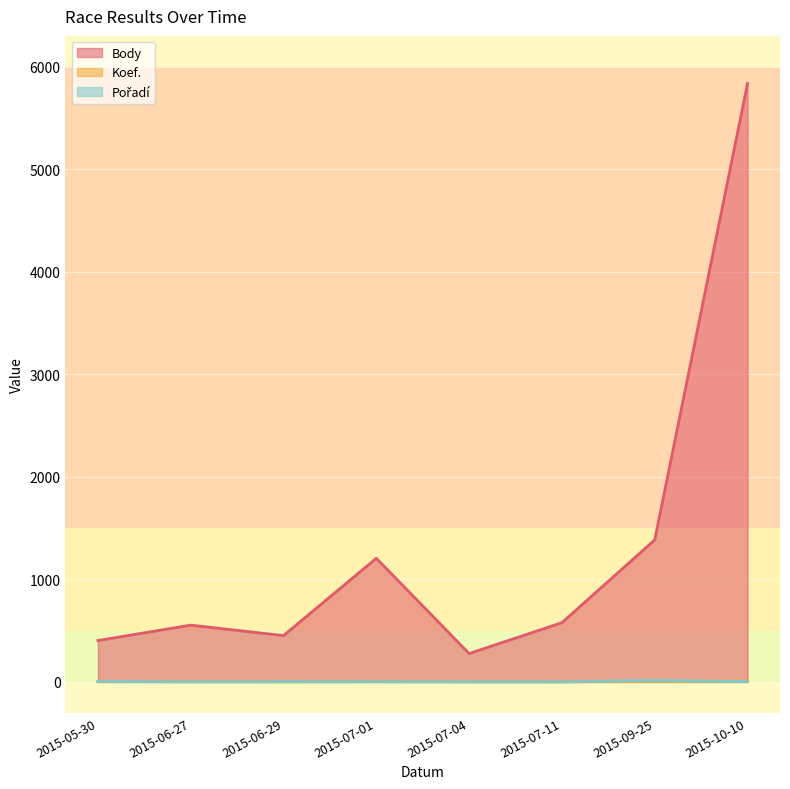

What is the label of the 4th point from the left?

2015-07-01